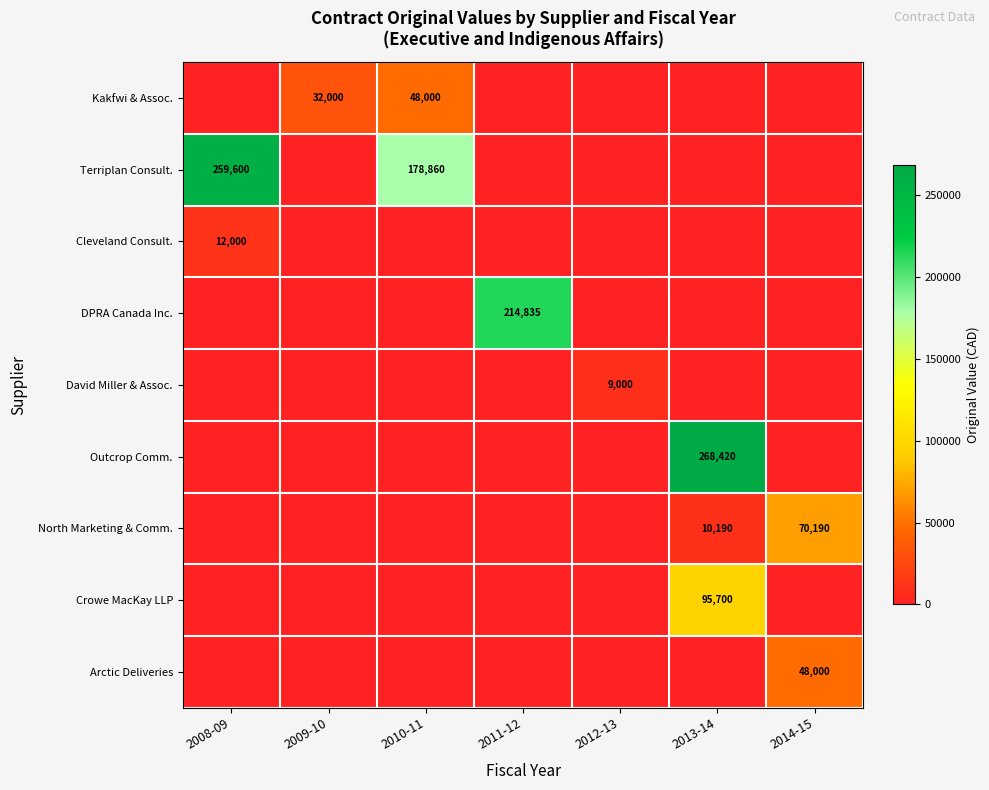

What is the greatest value displayed?

268420.0